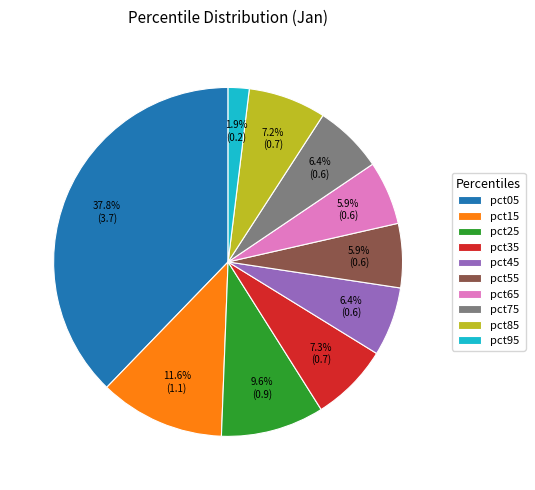

Is it true that pct05 is 38% of the pie?

True